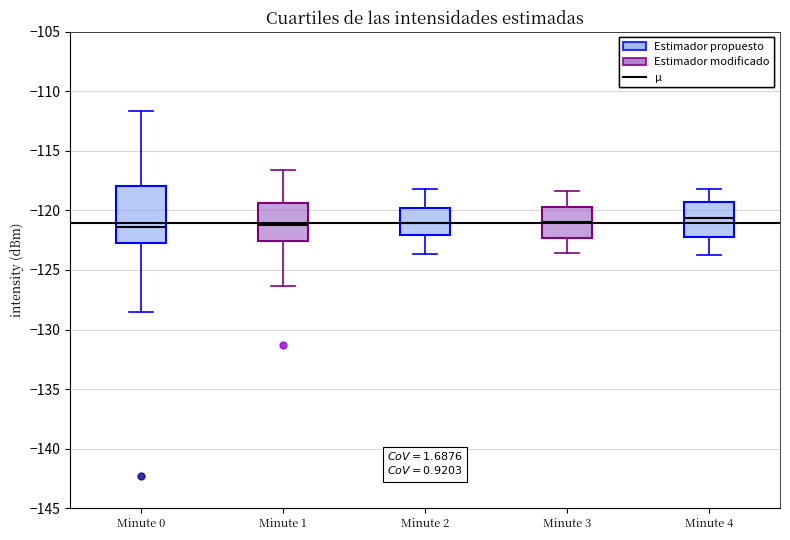

Where does the median line of the box for Minute 1 sit on the y-axis? The values are not printed on the chart, so give them approximately, as read against the axis.

-121.0